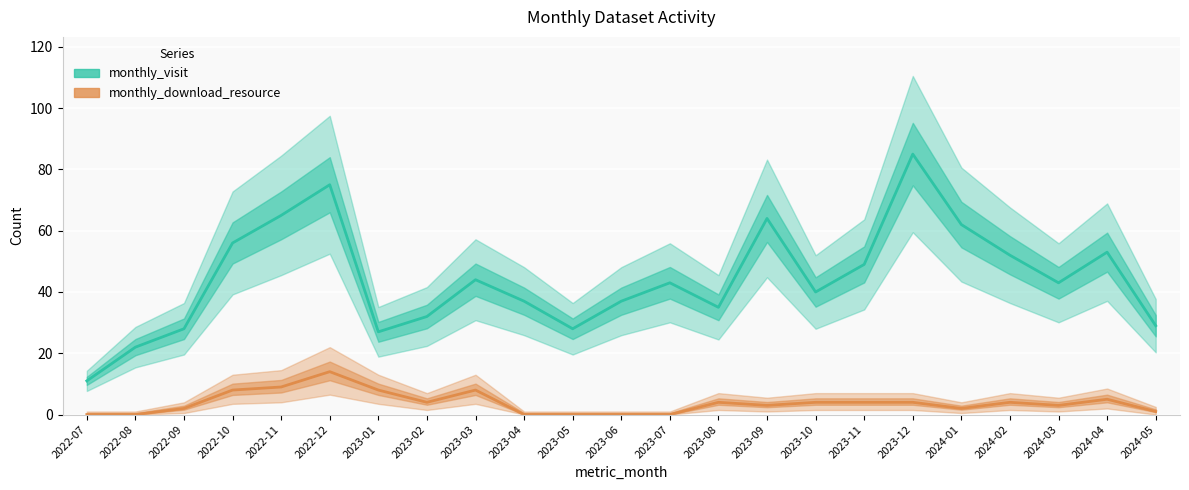

What is the value of the monthly_visit point at the 12th from the left?

37